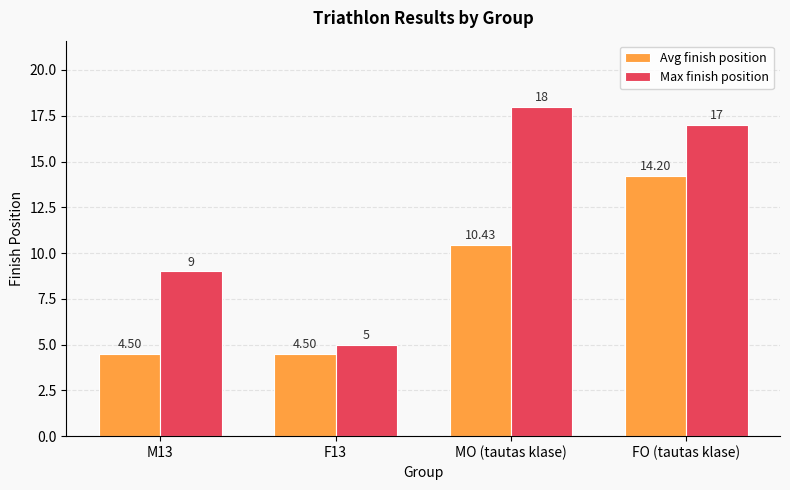

Reading left to right, transcribe all the data shown in this chart.

Avg finish position: 4.5	4.5	10.4	14.2
Max finish position: 9.0	5.0	18.0	17.0